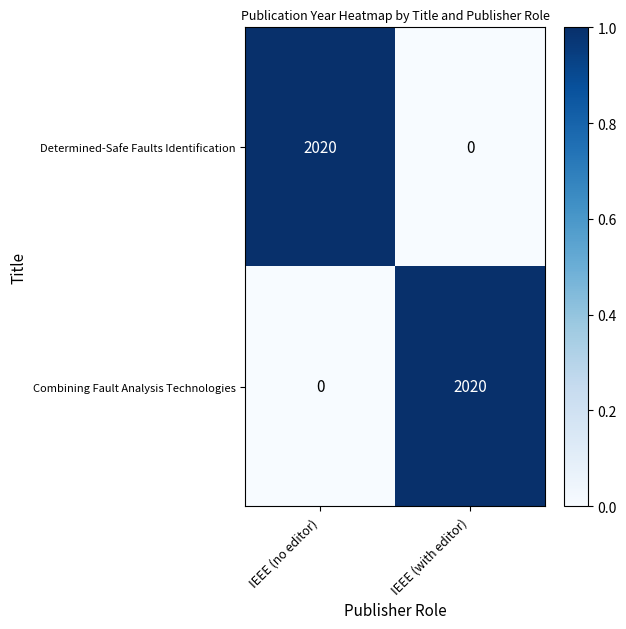

Reading right to left, list all the values displayed in this chart.

Determined-Safe Faults Identification: IEEE (with editor)=0	IEEE (no editor)=2020
Combining Fault Analysis Technologies: IEEE (with editor)=2020	IEEE (no editor)=0